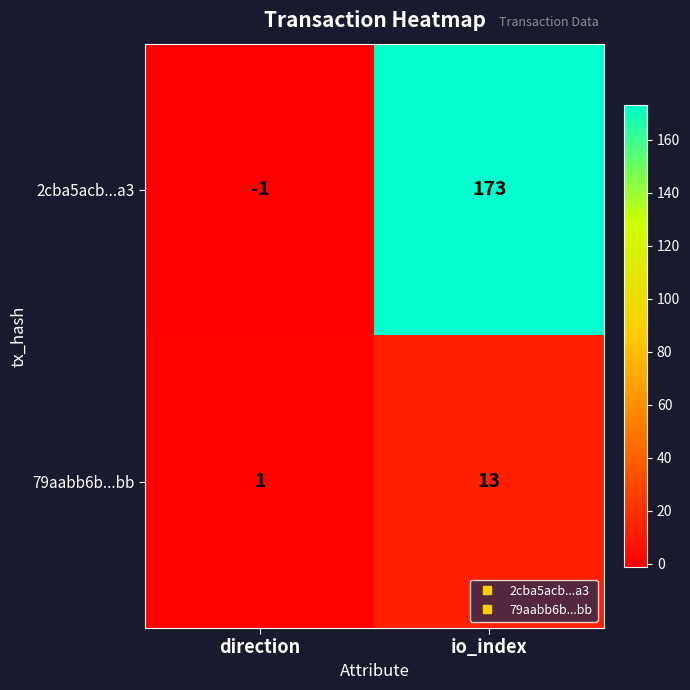

List the series in order of their peak value, lowest first.

79aabb6b...bb, 2cba5acb...a3